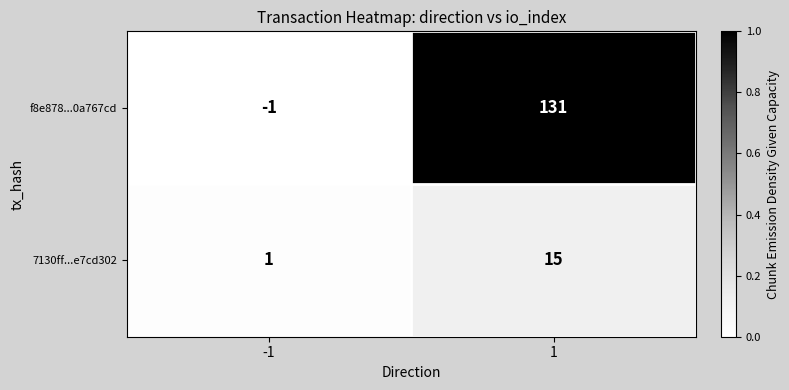

How many series are shown in this chart?

2